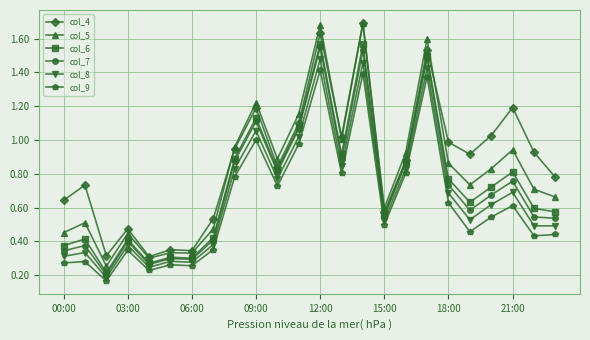

True or false: col_5 has more than 0 interior local peaks.

True